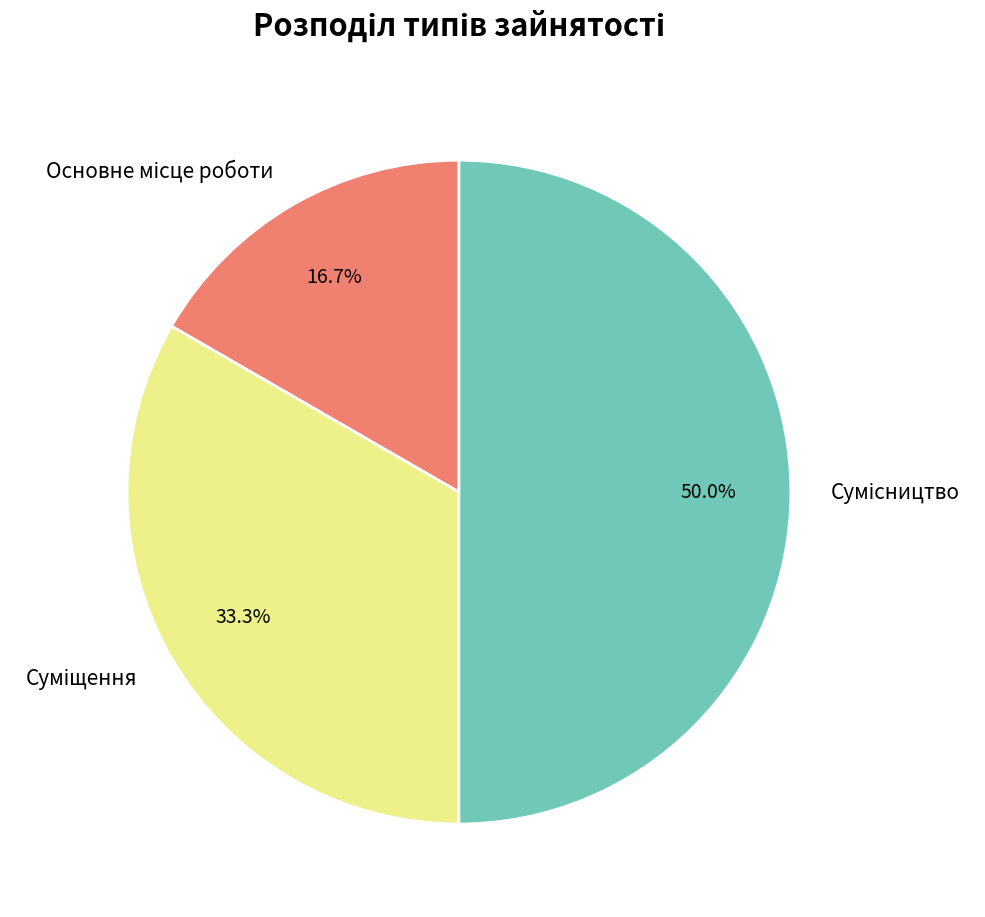

Is Сумісництво the majority of the pie?

No